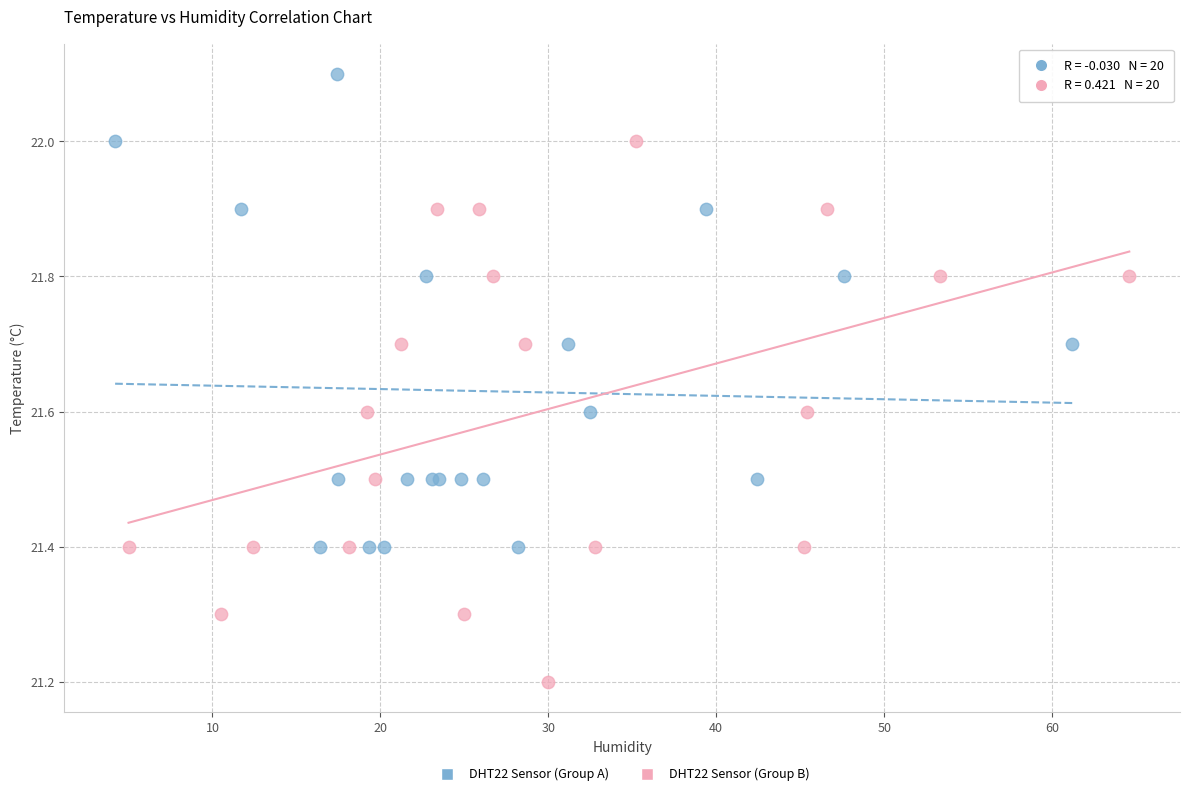

Which series contains the highest Y value?

DHT22 Sensor (Group A)